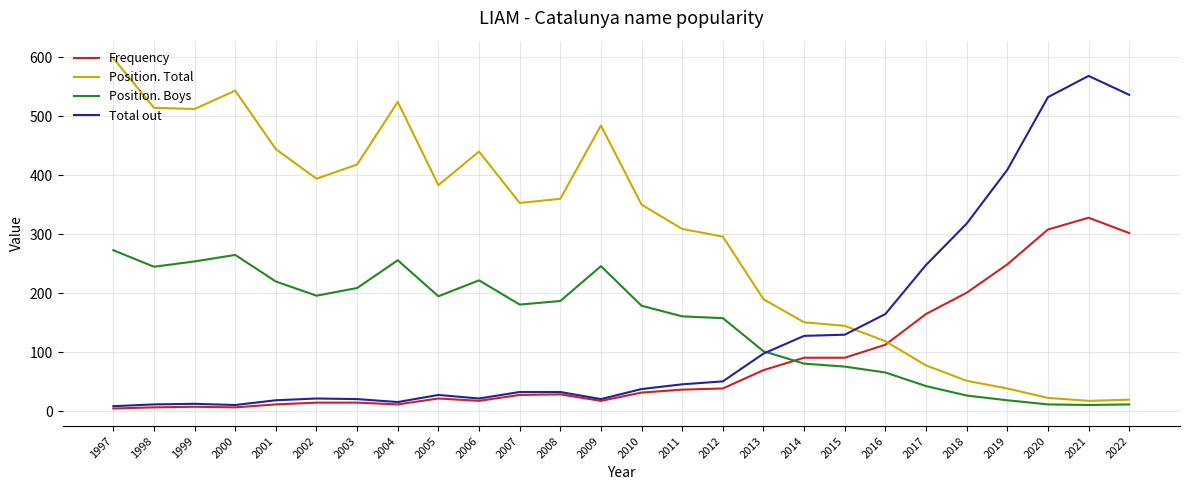

Rank the series by their maximum value, from highest to lowest.

Position. Total, Total out, Frequency, Position. Boys